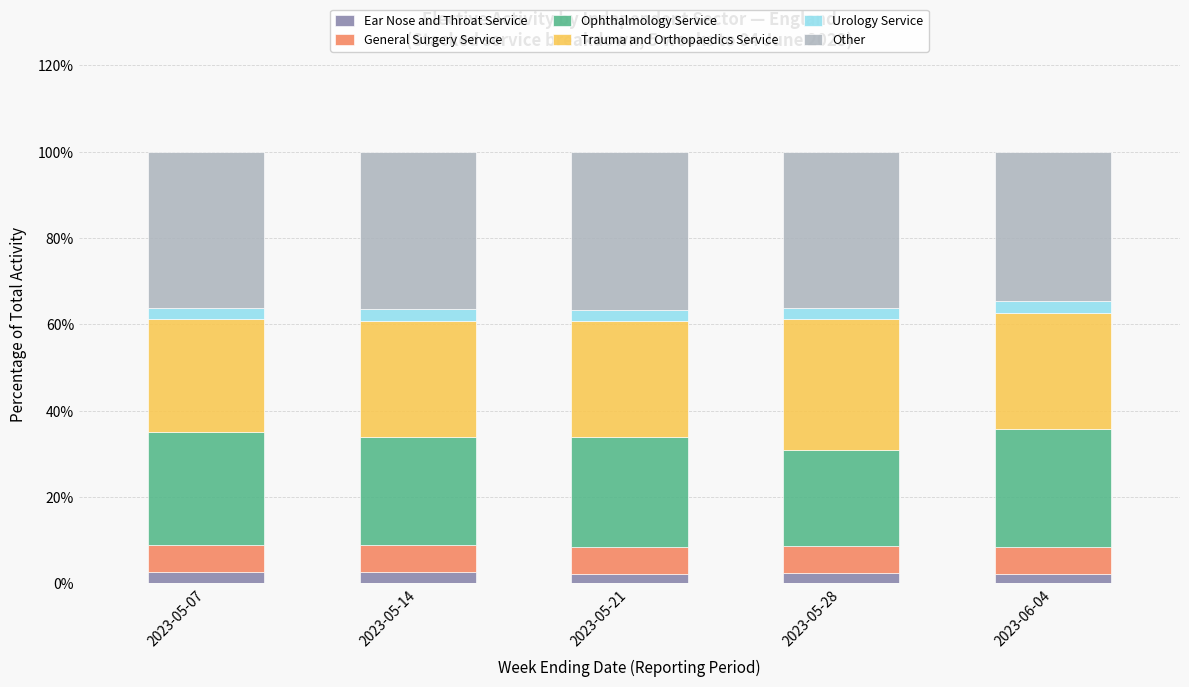

What is the total value across all series at 2023-05-21?

100.0